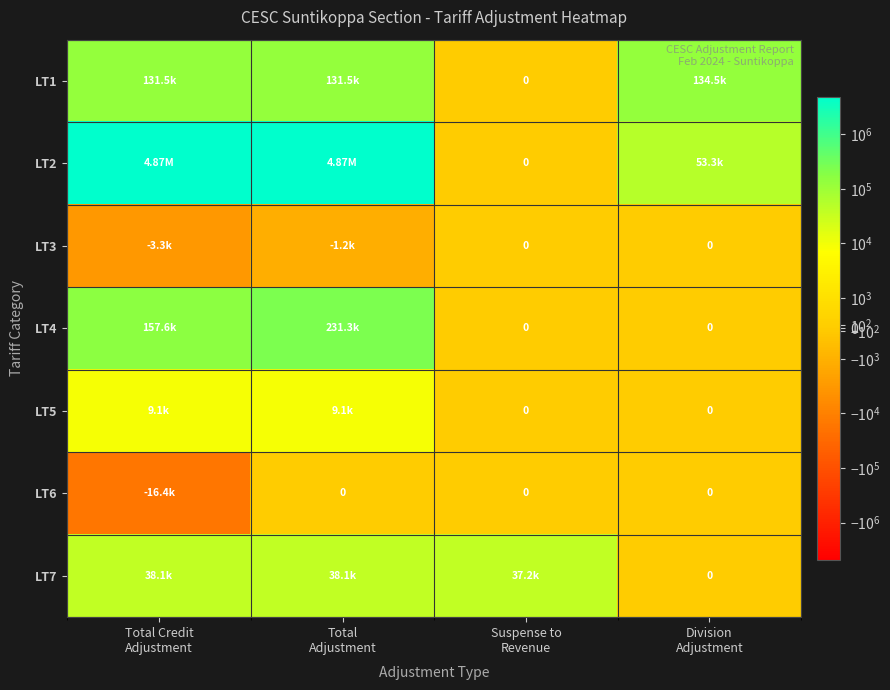

Count the number of categories in the chart.

4